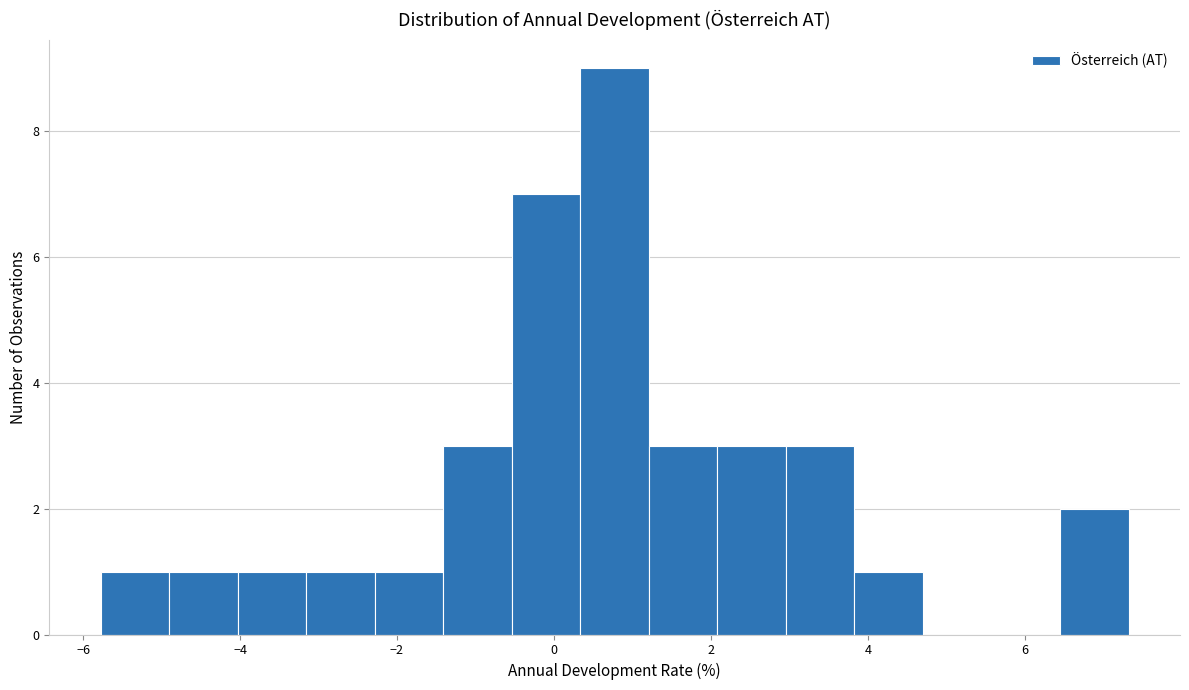

Over which range of the x-axis is the bar tallest?

0.4 to 1.2